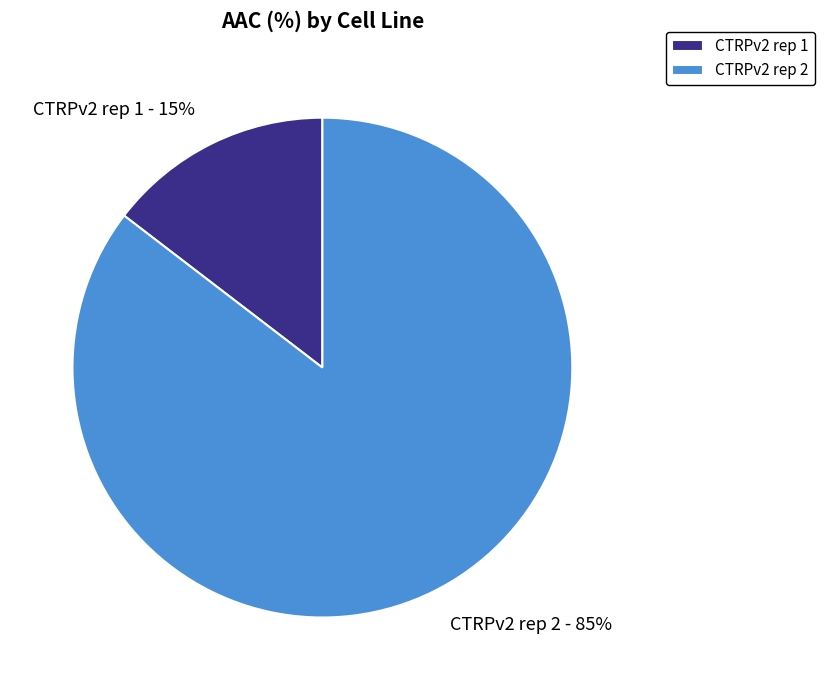

Do CTRPv2 rep 1 and CTRPv2 rep 2 together represent more than half of the pie?

Yes